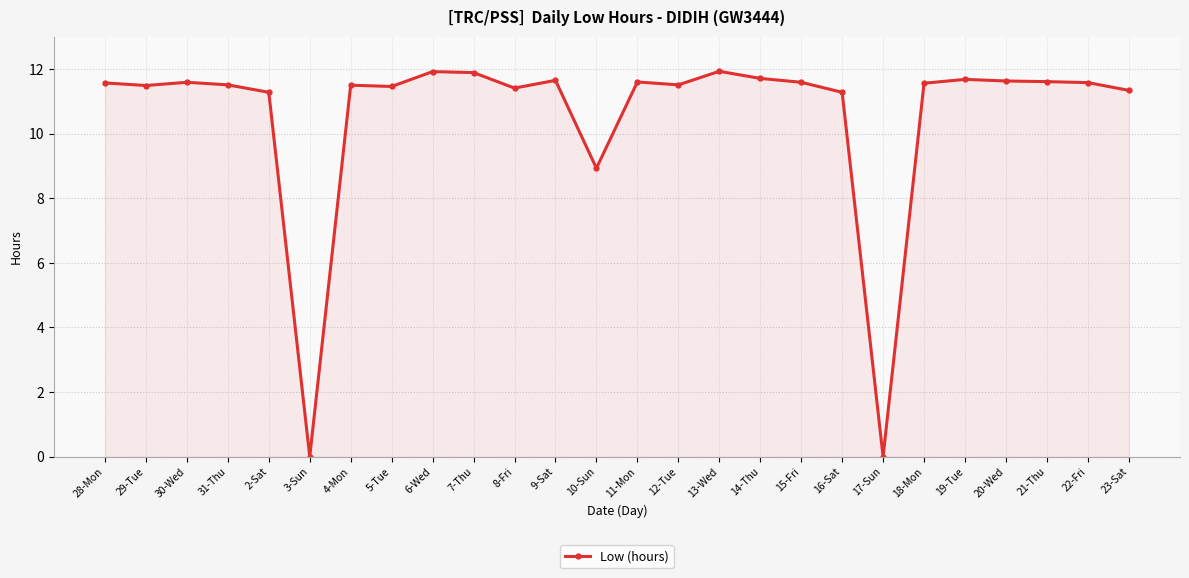

Where does the data first go above 11?

28-Mon